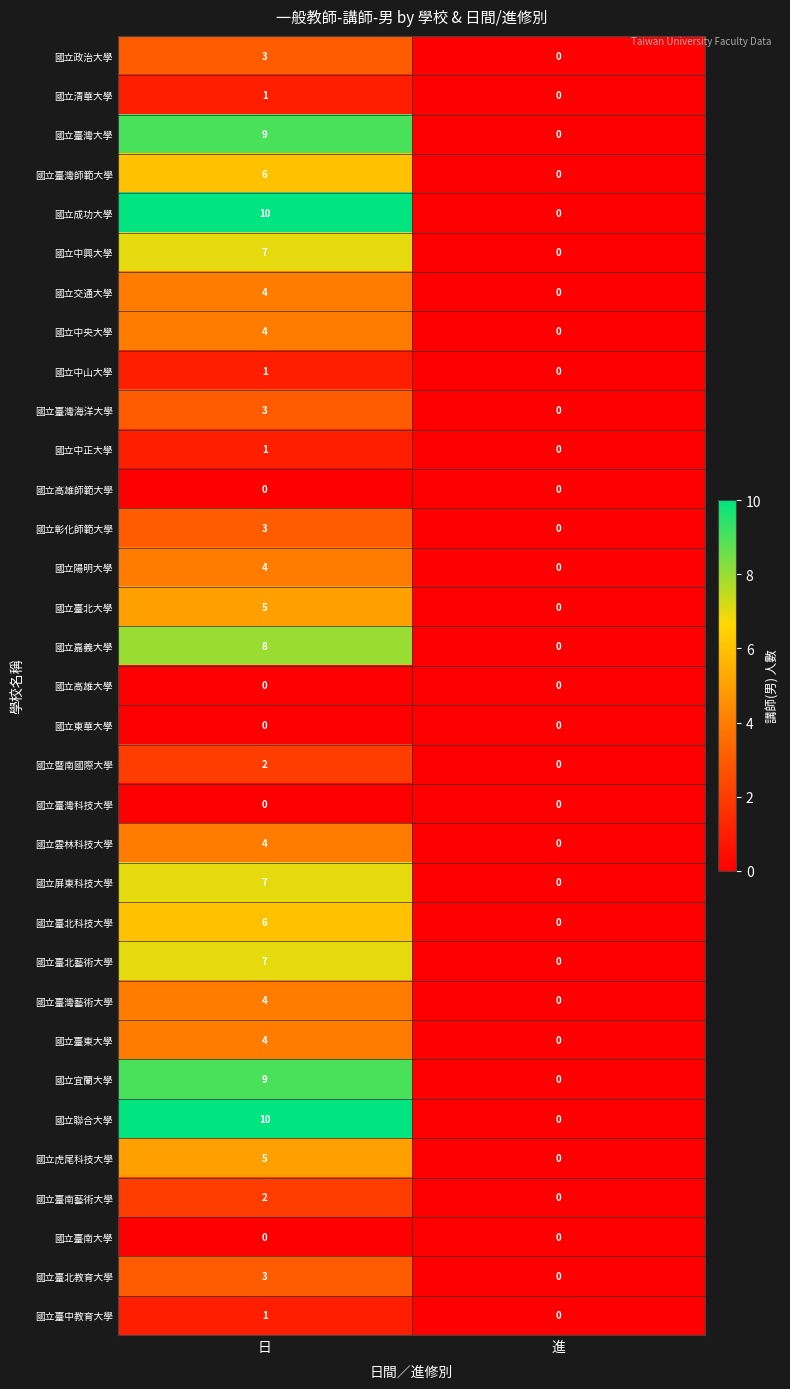

How many series are shown in this chart?

33